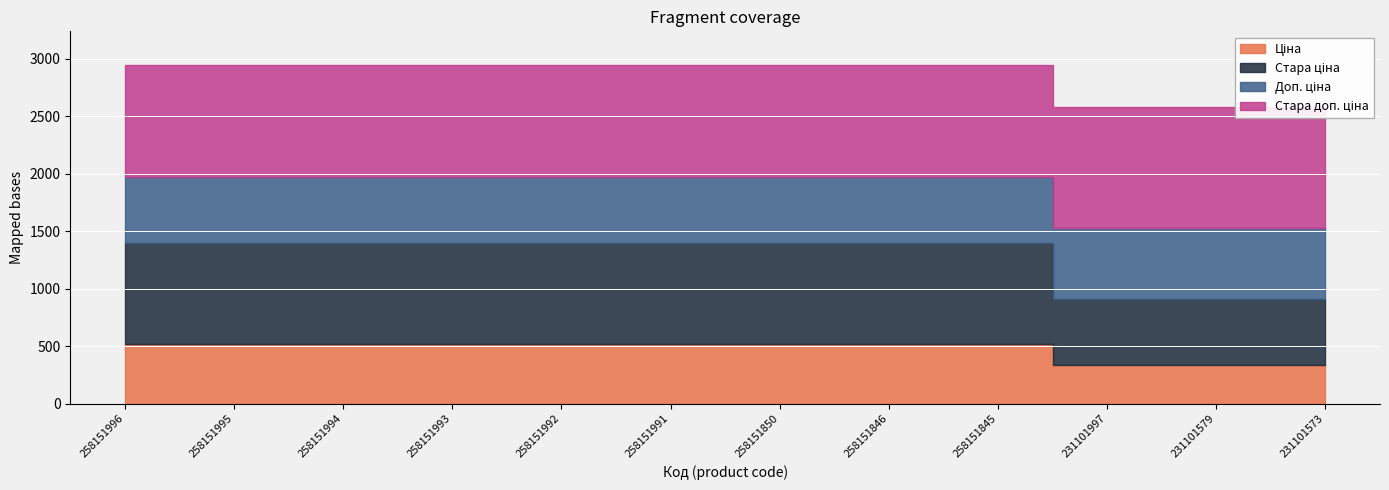

True or false: Стара ціна and Ціна intersect in this chart.

False